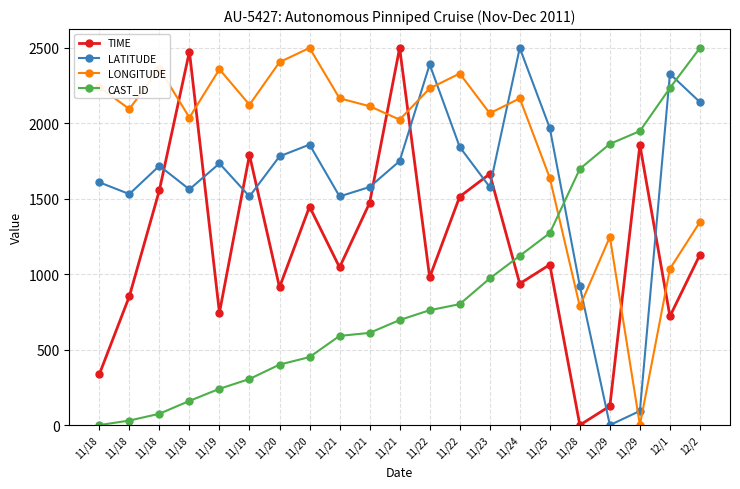

How many series are shown in this chart?

4